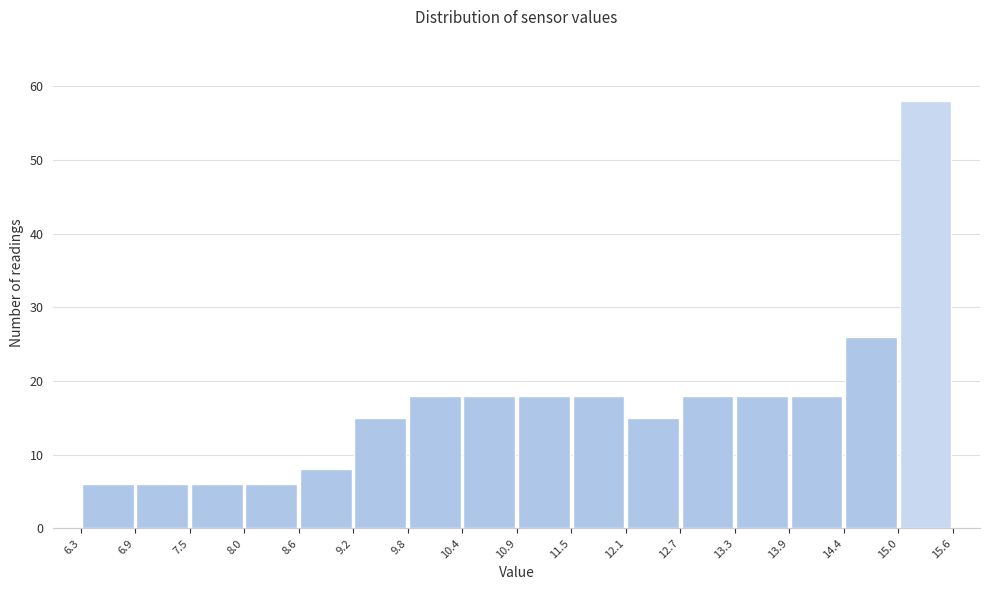

Reading left to right, list every bar in this chart as the range it spans on the x-axis followed by its height. The values are not printed on the chart, so give them approximately, as read against the axis.

6.3 to 6.9: 6
6.9 to 7.5: 6
7.5 to 8.0: 6
8.0 to 8.6: 6
8.6 to 9.2: 8
9.2 to 9.8: 15
9.8 to 10.4: 18
10.4 to 10.9: 18
10.9 to 11.5: 18
11.5 to 12.1: 18
12.1 to 12.7: 15
12.7 to 13.3: 18
13.3 to 13.9: 18
13.9 to 14.4: 18
14.4 to 15.0: 26
15.0 to 15.6: 58